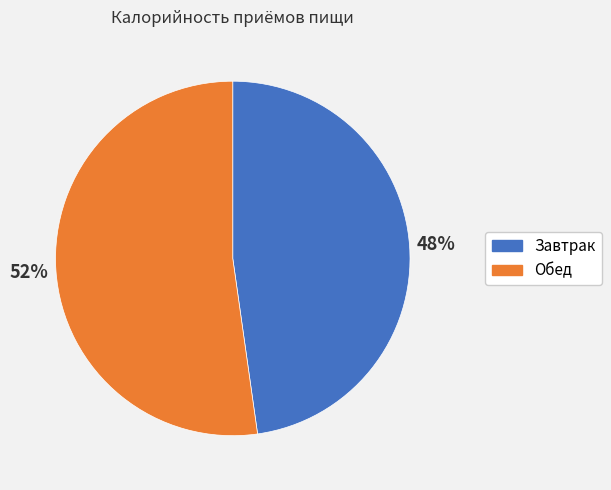

The Обед slice represents 52% of the pie. True or false?

True